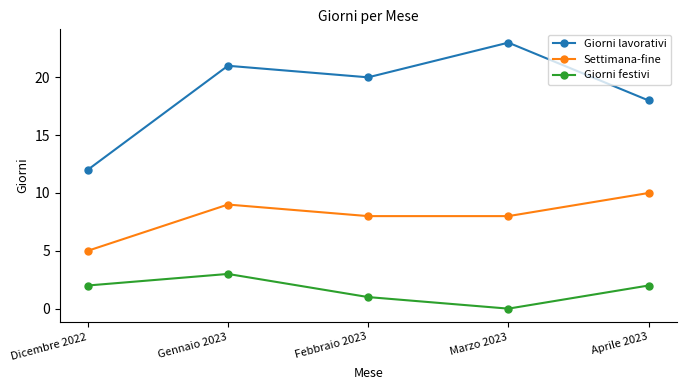

In Giorni festivi, how many points are lower than both neighbors (excluding endpoints)?

1